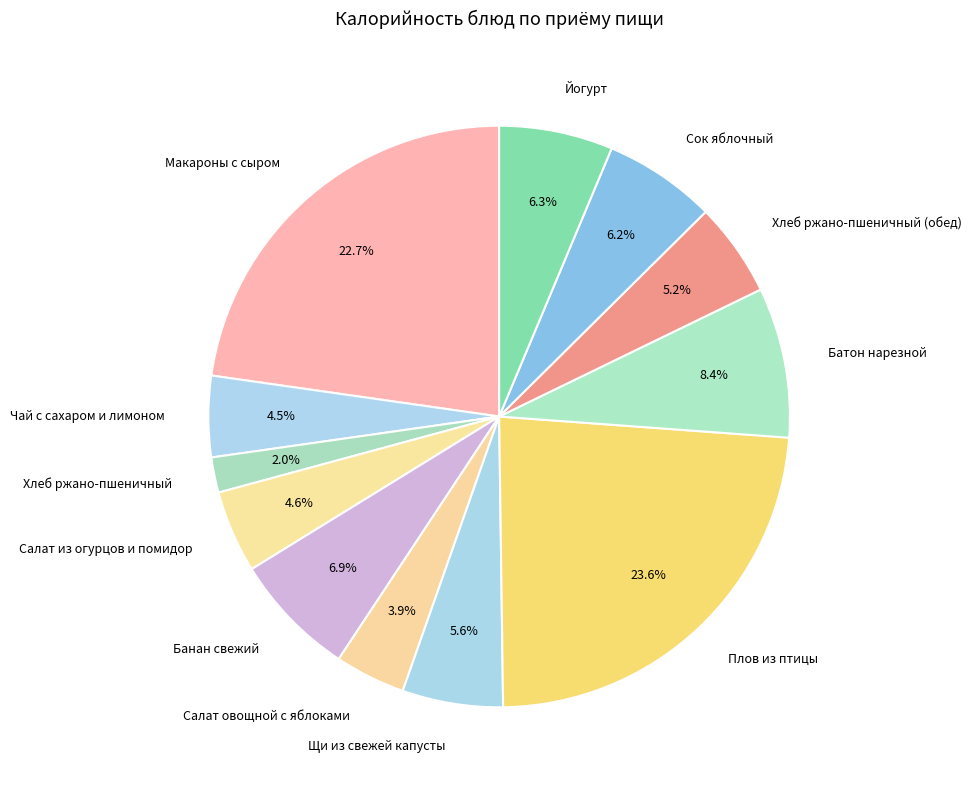

Which category has the biggest portion of the pie?

Плов из птицы